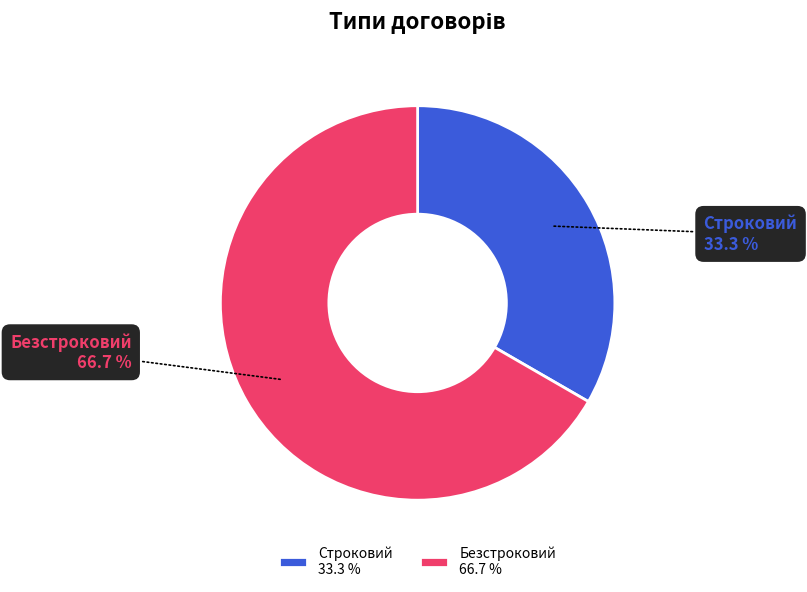

How many slices are in this pie chart?

2